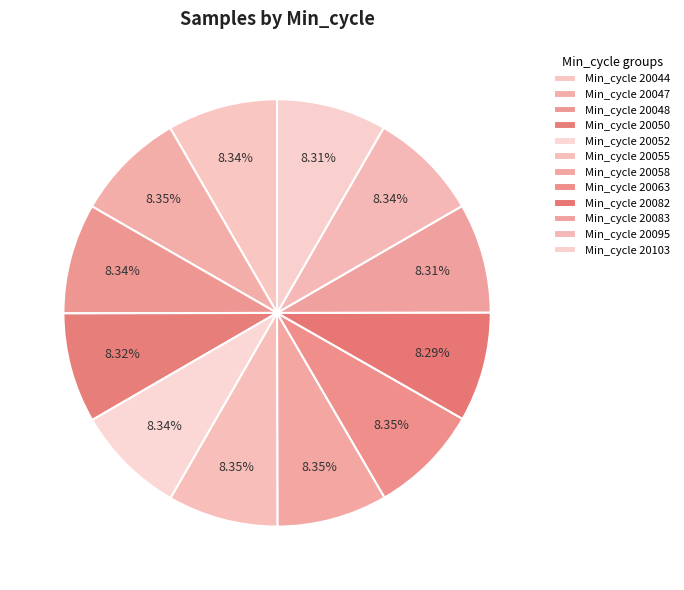

Count the number of slices in the pie.

12